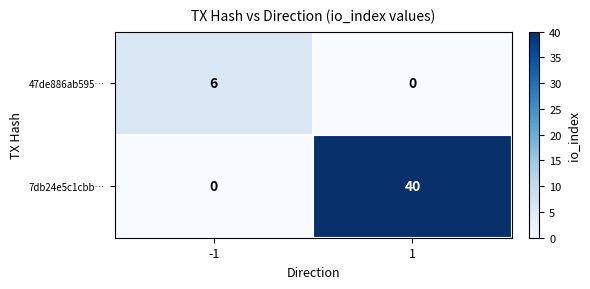

Rank the series by their average value, from highest to lowest.

7db24e5c1cbb…, 47de886ab595…